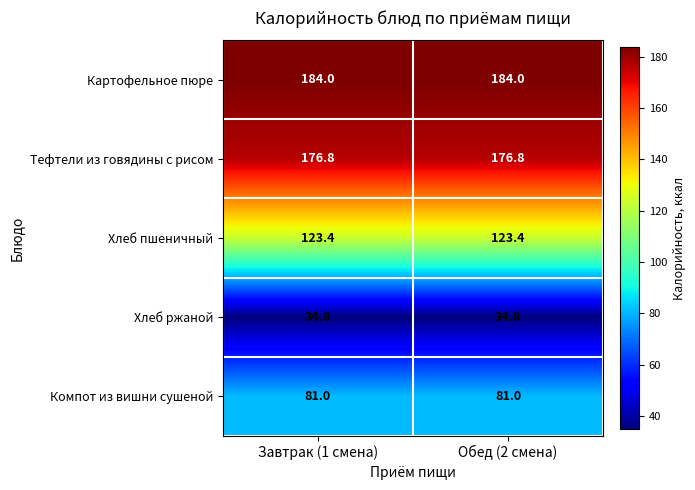

What is the difference between the highest and lowest values at Обед (2 смена)?

149.2